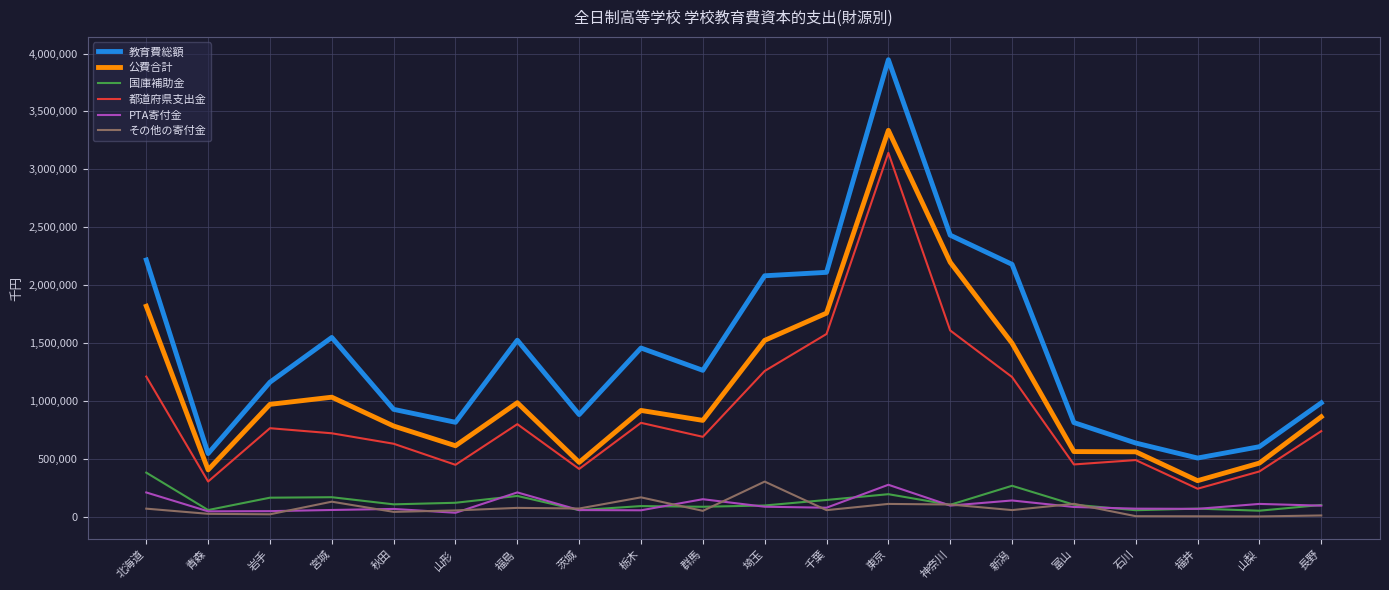

The 教育費総額 series shows 950528 at 石川. True or false?

False